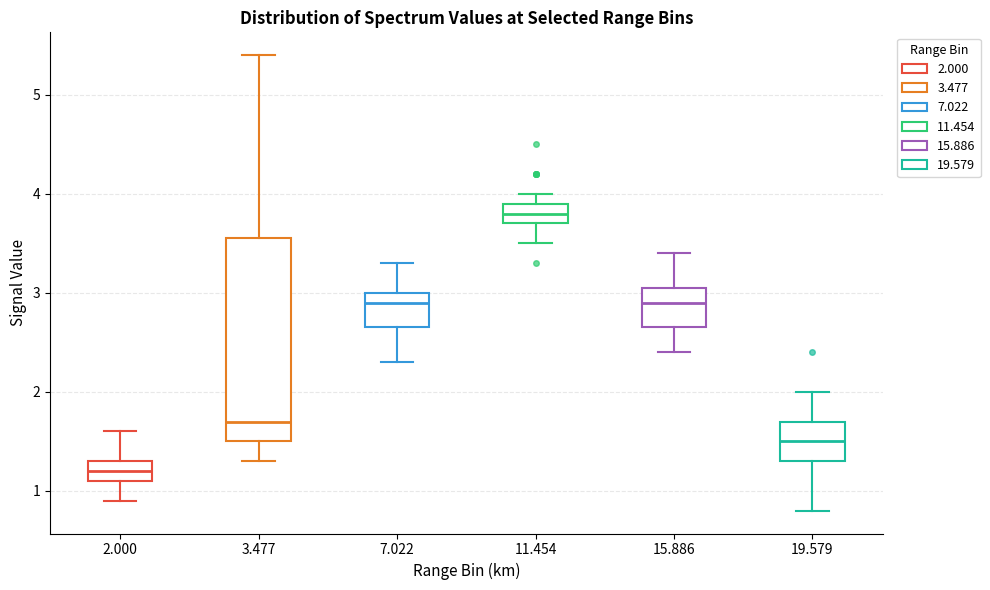

Which box is the tallest, from its lower edge to its upper edge?

3.477